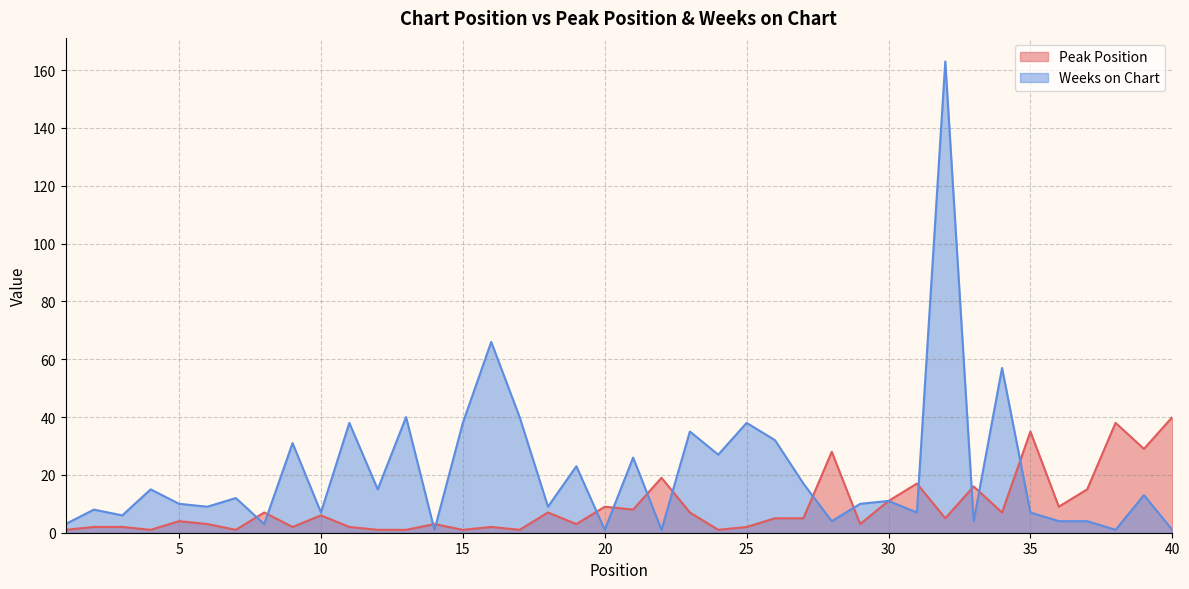

Reading left to right, what are all the values shown in this chart?

Peak Position: 1	2	2	1	4	3	1	7	2	6	2	1	1	3	1	2	1	7	3	9	8	19	7	1	2	5	5	28	3	11	17	5	16	7	35	9	15	38	29	40
Weeks on Chart: 3	8	6	15	10	9	12	3	31	7	38	15	40	1	38	66	40	9	23	1	26	1	35	27	38	32	17	4	10	11	7	163	4	57	7	4	4	1	13	1